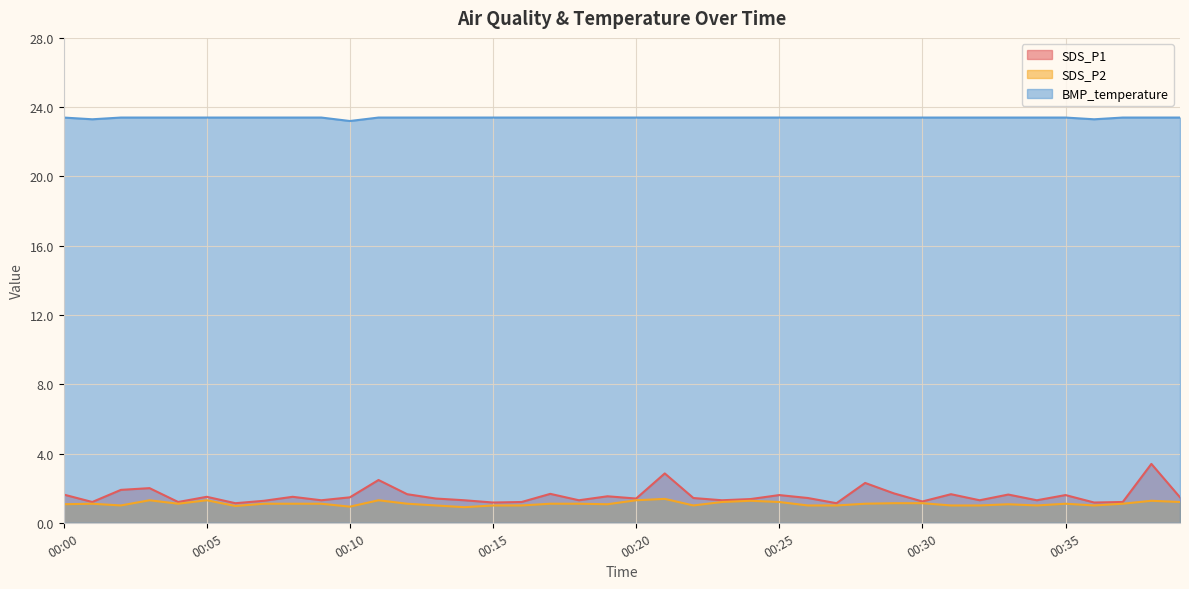

What is the maximum value shown in the chart?

23.4